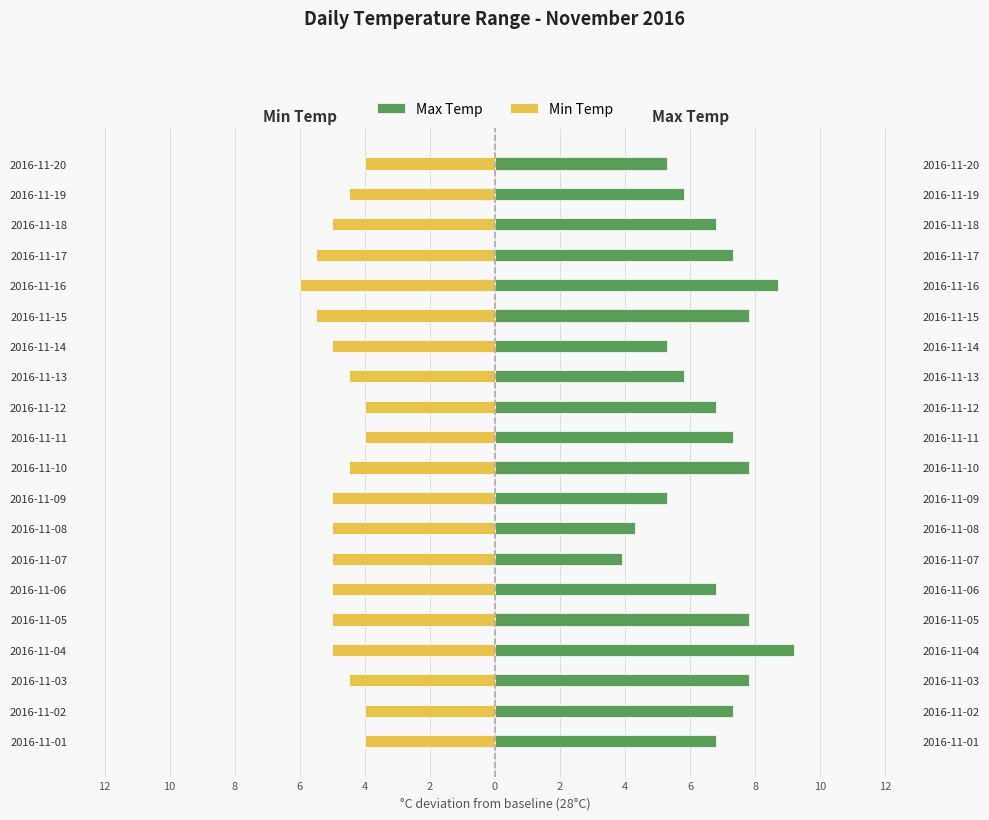

True or false: Min Temp has a value of -7.9 at 2016-11-17.

False